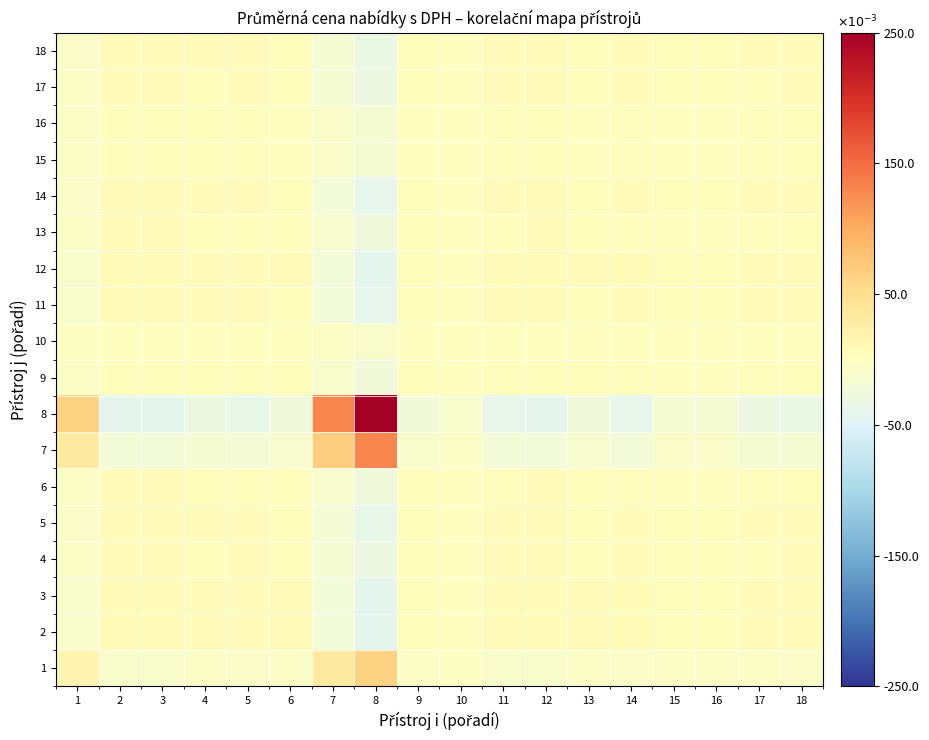

Reading left to right, transcribe all the data shown in this chart.

1: 1=0.0	2=-0.0	3=-0.0	4=-0.0	5=-0.0	6=-0.0	7=0.0	8=0.1	9=-0.0	10=-0.0	11=-0.0	12=-0.0	13=-0.0	14=-0.0	15=-0.0	16=-0.0	17=-0.0	18=-0.0
2: 1=-0.0	2=0.0	3=0.0	4=0.0	5=0.0	6=0.0	7=-0.0	8=-0.0	9=0.0	10=0.0	11=0.0	12=0.0	13=0.0	14=0.0	15=0.0	16=0.0	17=0.0	18=0.0
3: 1=-0.0	2=0.0	3=0.0	4=0.0	5=0.0	6=0.0	7=-0.0	8=-0.0	9=0.0	10=0.0	11=0.0	12=0.0	13=0.0	14=0.0	15=0.0	16=0.0	17=0.0	18=0.0
4: 1=-0.0	2=0.0	3=0.0	4=0.0	5=0.0	6=0.0	7=-0.0	8=-0.0	9=0.0	10=0.0	11=0.0	12=0.0	13=0.0	14=0.0	15=0.0	16=0.0	17=0.0	18=0.0
5: 1=-0.0	2=0.0	3=0.0	4=0.0	5=0.0	6=0.0	7=-0.0	8=-0.0	9=0.0	10=0.0	11=0.0	12=0.0	13=0.0	14=0.0	15=0.0	16=0.0	17=0.0	18=0.0
6: 1=-0.0	2=0.0	3=0.0	4=0.0	5=0.0	6=0.0	7=-0.0	8=-0.0	9=0.0	10=0.0	11=0.0	12=0.0	13=0.0	14=0.0	15=0.0	16=0.0	17=0.0	18=0.0
7: 1=0.0	2=-0.0	3=-0.0	4=-0.0	5=-0.0	6=-0.0	7=0.1	8=0.1	9=-0.0	10=-0.0	11=-0.0	12=-0.0	13=-0.0	14=-0.0	15=-0.0	16=-0.0	17=-0.0	18=-0.0
8: 1=0.1	2=-0.0	3=-0.0	4=-0.0	5=-0.0	6=-0.0	7=0.1	8=0.2	9=-0.0	10=-0.0	11=-0.0	12=-0.0	13=-0.0	14=-0.0	15=-0.0	16=-0.0	17=-0.0	18=-0.0
9: 1=-0.0	2=0.0	3=0.0	4=0.0	5=0.0	6=0.0	7=-0.0	8=-0.0	9=0.0	10=0.0	11=0.0	12=0.0	13=0.0	14=0.0	15=0.0	16=0.0	17=0.0	18=0.0
10: 1=-0.0	2=0.0	3=0.0	4=0.0	5=0.0	6=0.0	7=-0.0	8=-0.0	9=0.0	10=0.0	11=0.0	12=0.0	13=0.0	14=0.0	15=0.0	16=0.0	17=0.0	18=0.0
11: 1=-0.0	2=0.0	3=0.0	4=0.0	5=0.0	6=0.0	7=-0.0	8=-0.0	9=0.0	10=0.0	11=0.0	12=0.0	13=0.0	14=0.0	15=0.0	16=0.0	17=0.0	18=0.0
12: 1=-0.0	2=0.0	3=0.0	4=0.0	5=0.0	6=0.0	7=-0.0	8=-0.0	9=0.0	10=0.0	11=0.0	12=0.0	13=0.0	14=0.0	15=0.0	16=0.0	17=0.0	18=0.0
13: 1=-0.0	2=0.0	3=0.0	4=0.0	5=0.0	6=0.0	7=-0.0	8=-0.0	9=0.0	10=0.0	11=0.0	12=0.0	13=0.0	14=0.0	15=0.0	16=0.0	17=0.0	18=0.0
14: 1=-0.0	2=0.0	3=0.0	4=0.0	5=0.0	6=0.0	7=-0.0	8=-0.0	9=0.0	10=0.0	11=0.0	12=0.0	13=0.0	14=0.0	15=0.0	16=0.0	17=0.0	18=0.0
15: 1=-0.0	2=0.0	3=0.0	4=0.0	5=0.0	6=0.0	7=-0.0	8=-0.0	9=0.0	10=0.0	11=0.0	12=0.0	13=0.0	14=0.0	15=0.0	16=0.0	17=0.0	18=0.0
16: 1=-0.0	2=0.0	3=0.0	4=0.0	5=0.0	6=0.0	7=-0.0	8=-0.0	9=0.0	10=0.0	11=0.0	12=0.0	13=0.0	14=0.0	15=0.0	16=0.0	17=0.0	18=0.0
17: 1=-0.0	2=0.0	3=0.0	4=0.0	5=0.0	6=0.0	7=-0.0	8=-0.0	9=0.0	10=0.0	11=0.0	12=0.0	13=0.0	14=0.0	15=0.0	16=0.0	17=0.0	18=0.0
18: 1=-0.0	2=0.0	3=0.0	4=0.0	5=0.0	6=0.0	7=-0.0	8=-0.0	9=0.0	10=0.0	11=0.0	12=0.0	13=0.0	14=0.0	15=0.0	16=0.0	17=0.0	18=0.0